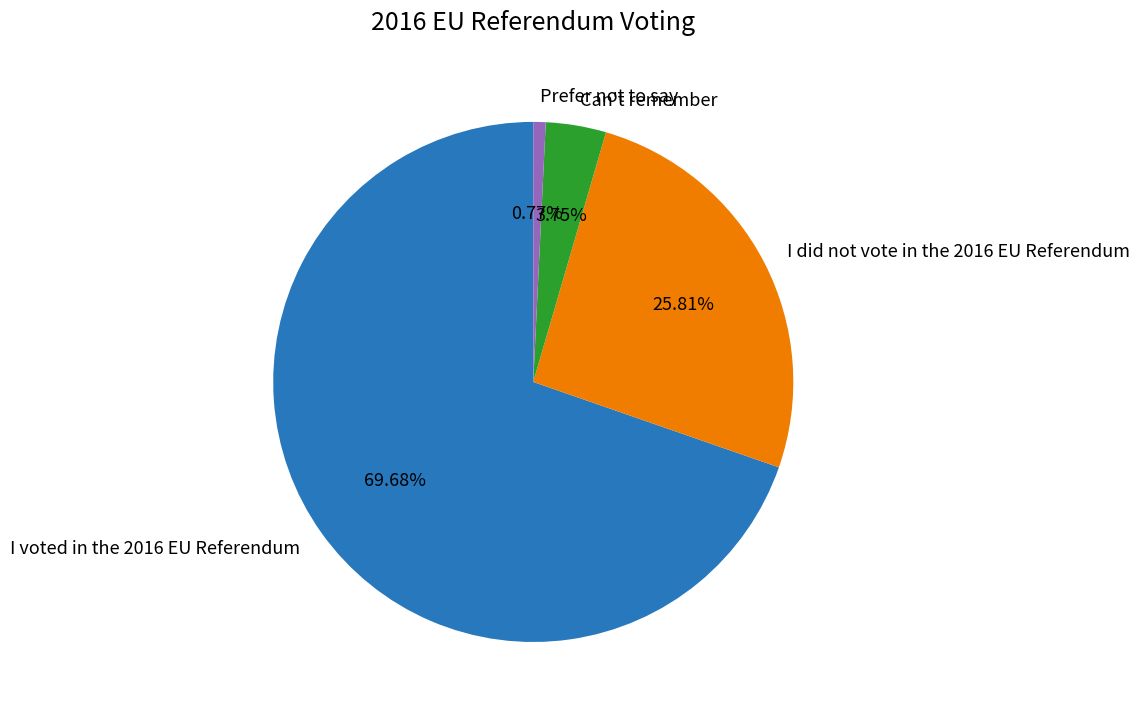

To the nearest percent, what portion does I voted in the 2016 EU Referendum represent?

70%